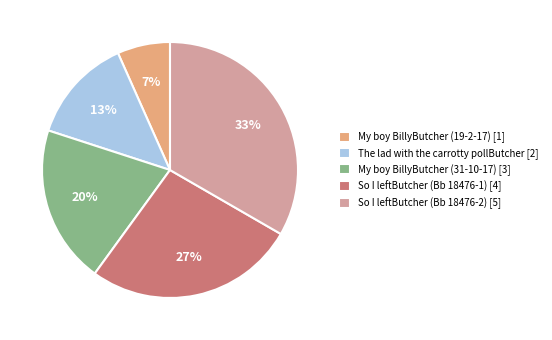

What is the smallest slice in the pie chart?

My boy BillyButcher (19-2-17)